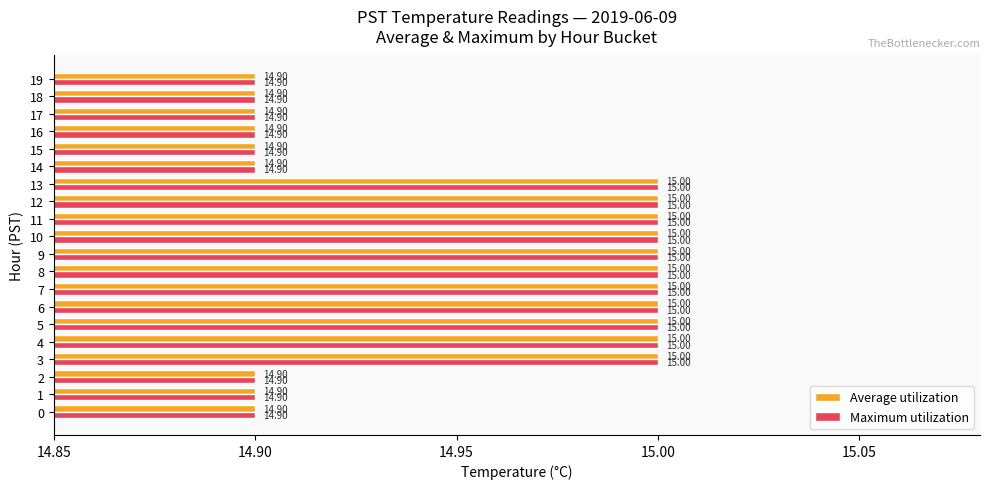

Is the value of Maximum utilization at 11 greater than the value of Average utilization at 0?

Yes